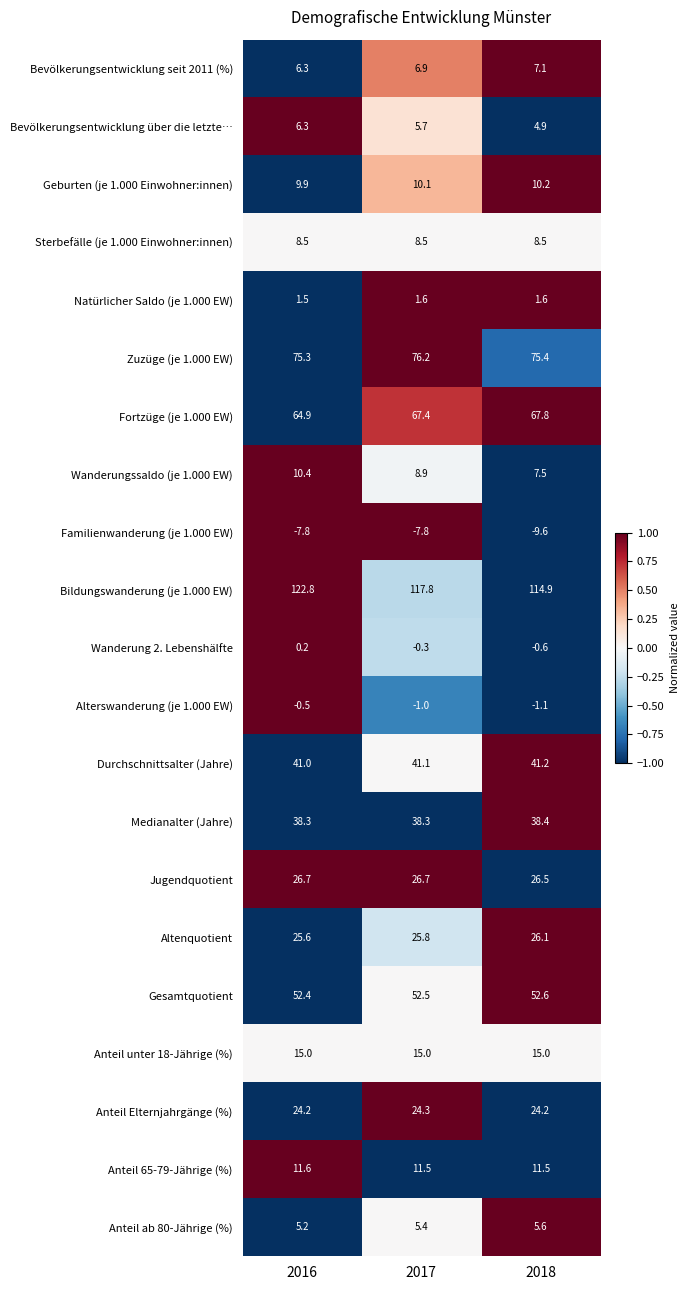

The Wanderungssaldo (je 1.000 EW) series shows 10.4 at 2016. True or false?

True